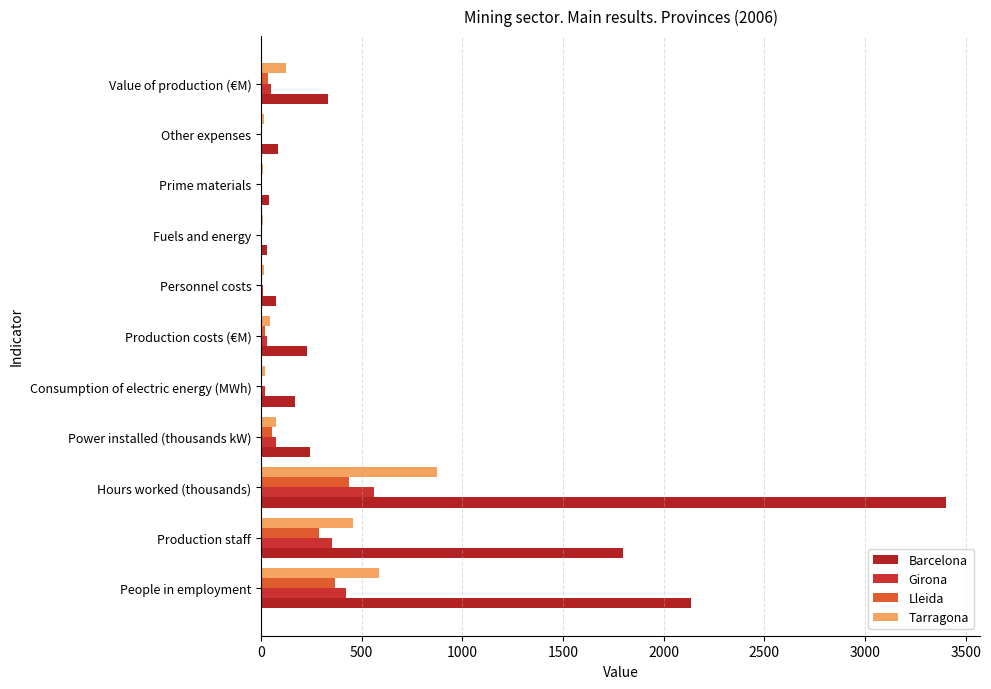

How many categories are shown in the chart?

11